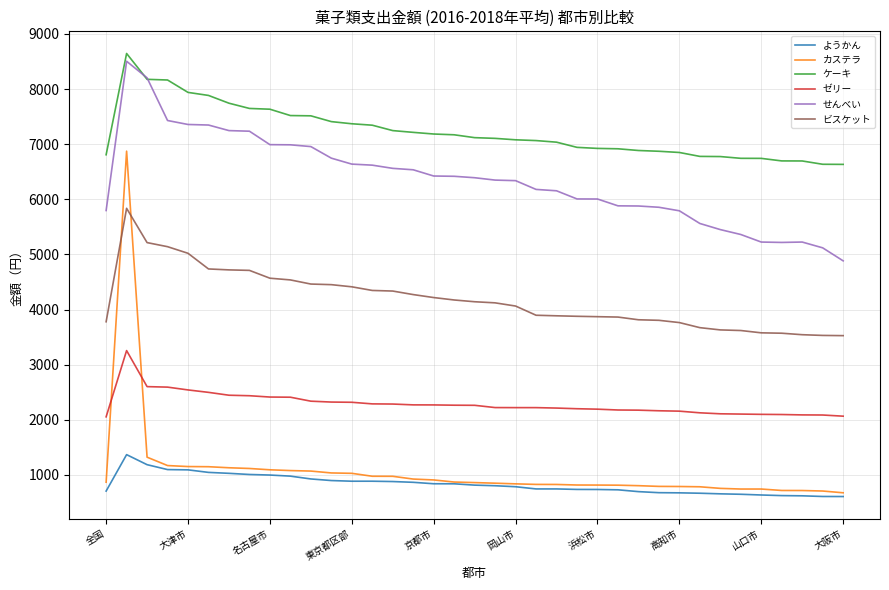

What is the greatest value displayed?

8645